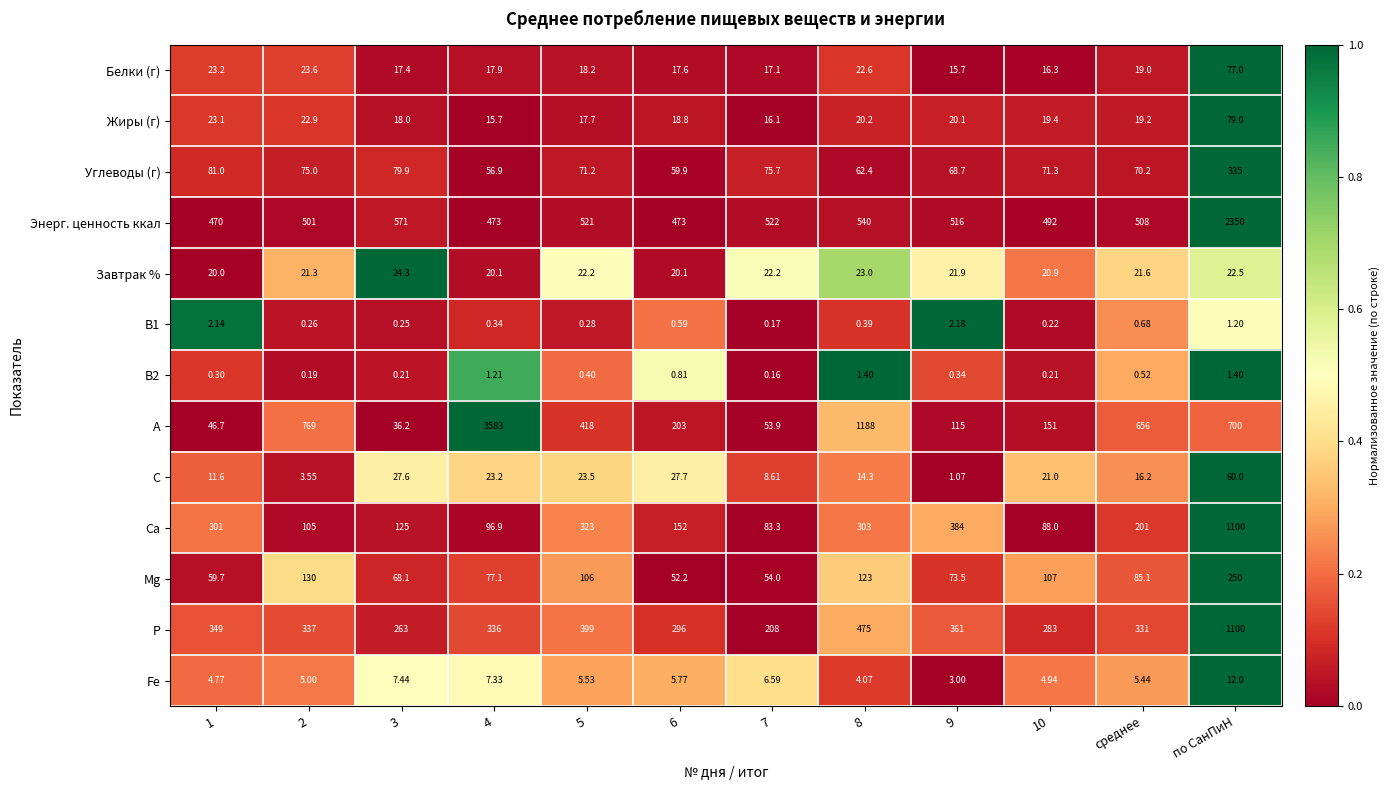

At which category is the sum across all series the highest?

по СанПиН